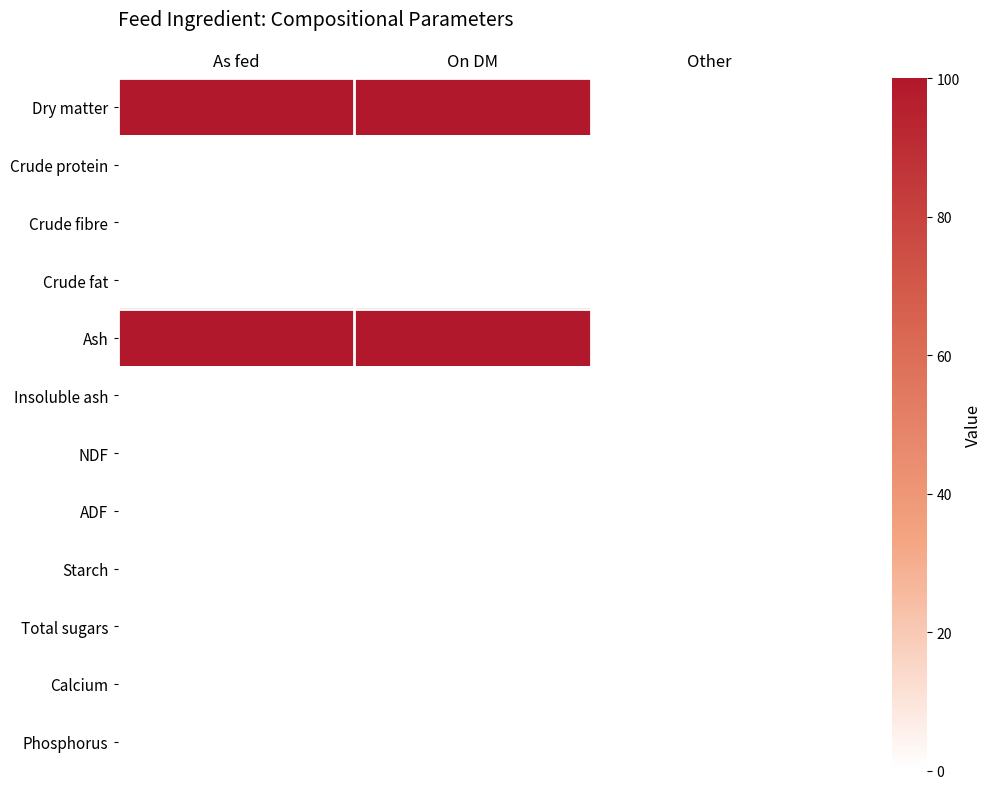

Which series changed the most between As fed and On DM?

Dry matter